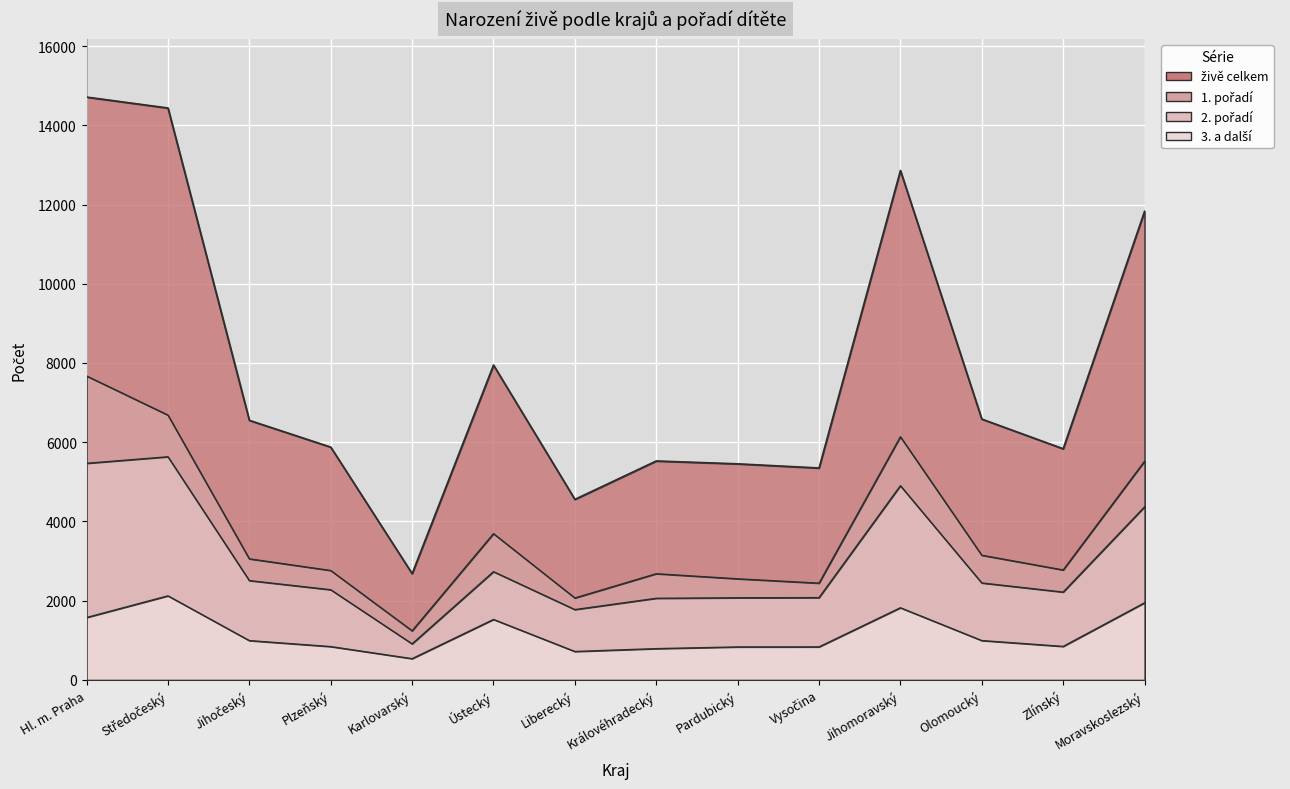

The 1. pořadí series shows 3146 at Olomoucký. True or false?

True